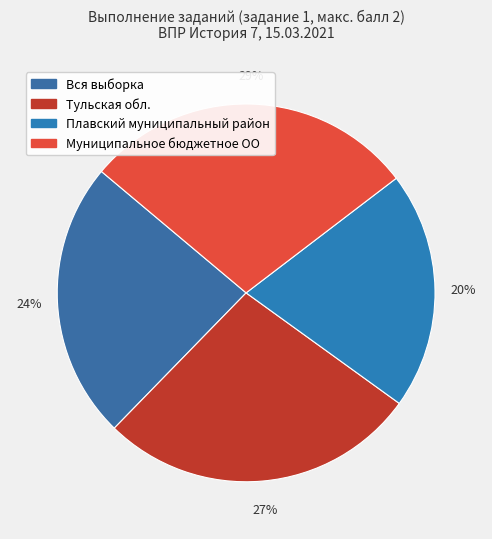

What is the change in value from Вся выборка to Плавский муниципальный район?

-9.2